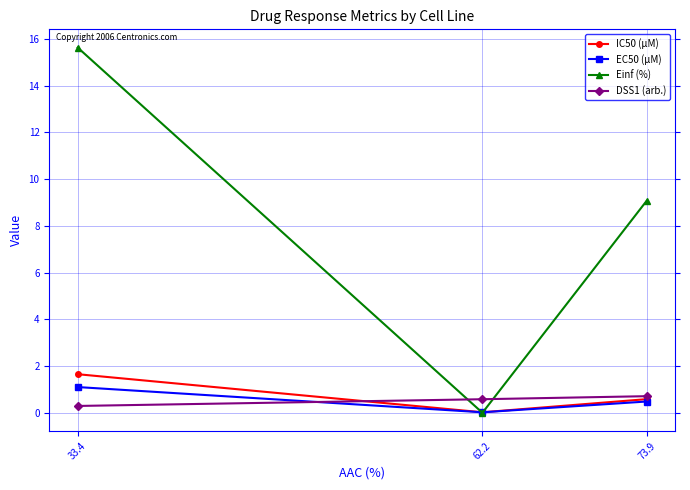

What is the label of the 1st point from the right?

73.9